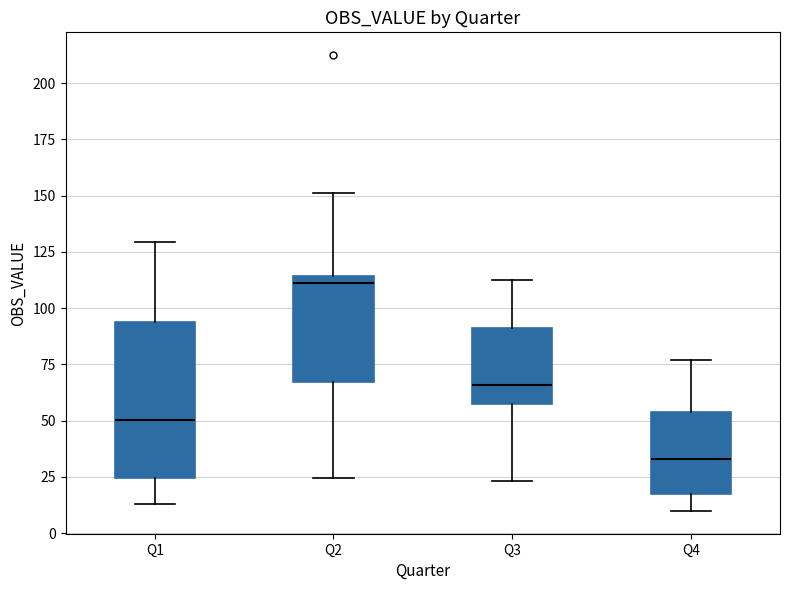

Comparing the boxes themselves (not the whiskers), which one is the tallest?

Q1